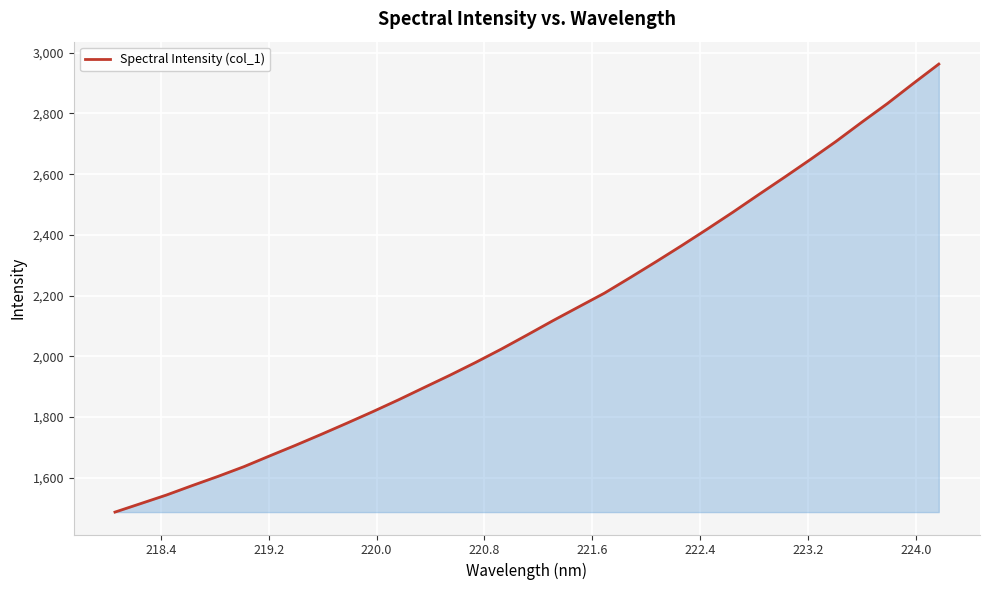

What is the maximum value shown in the chart?

2962.7